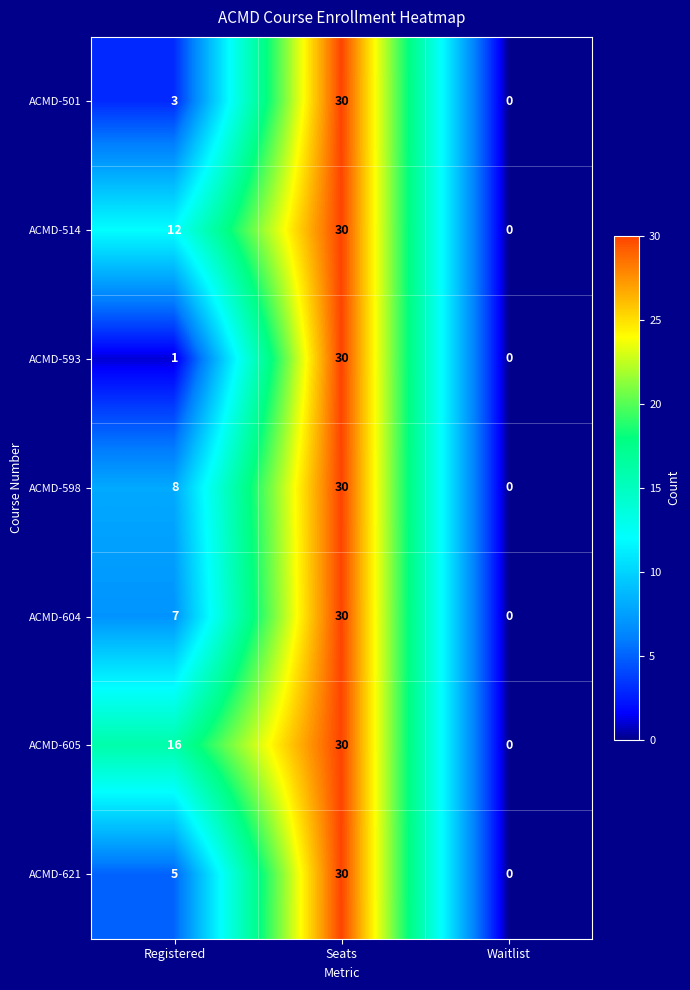

Count the number of categories in the chart.

3